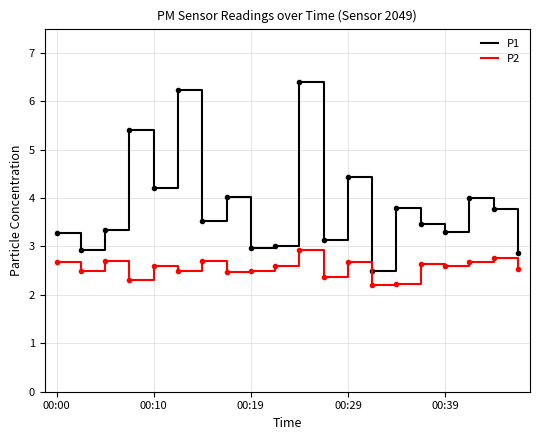

Rank the series by their average value, from highest to lowest.

P1, P2